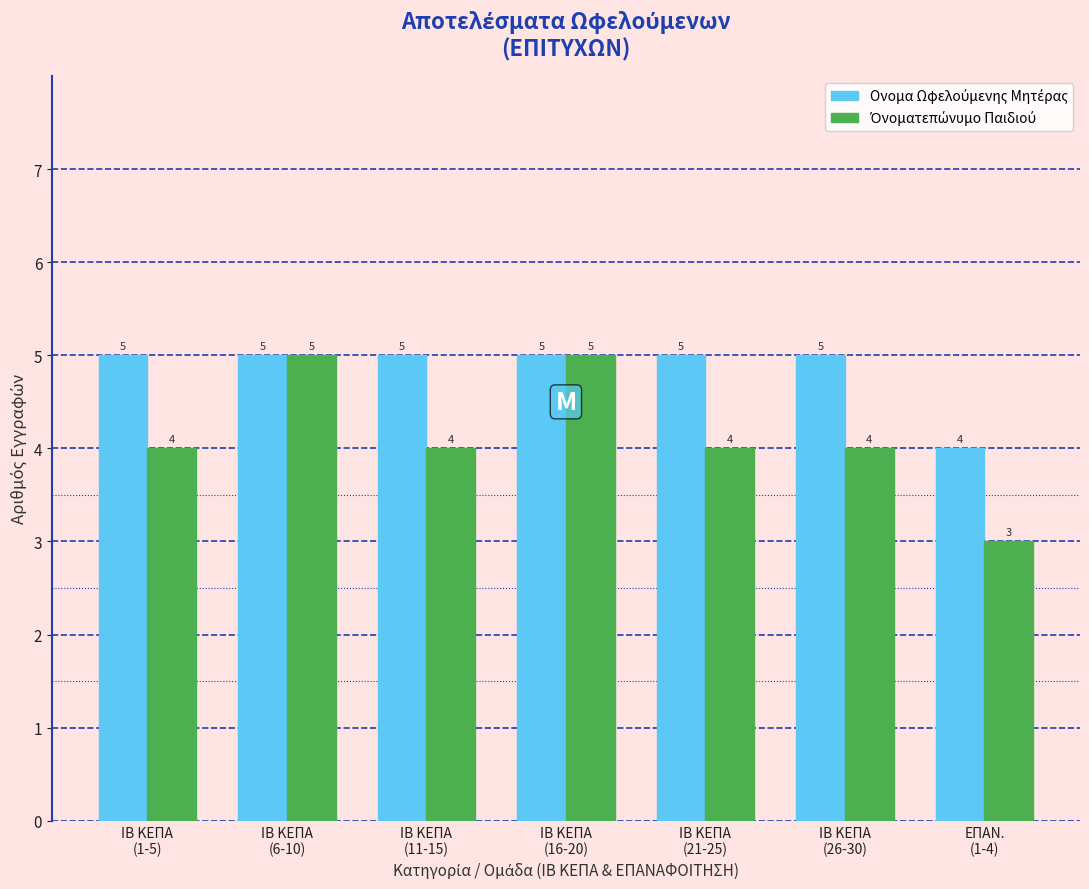

What is the maximum value shown in the chart?

5